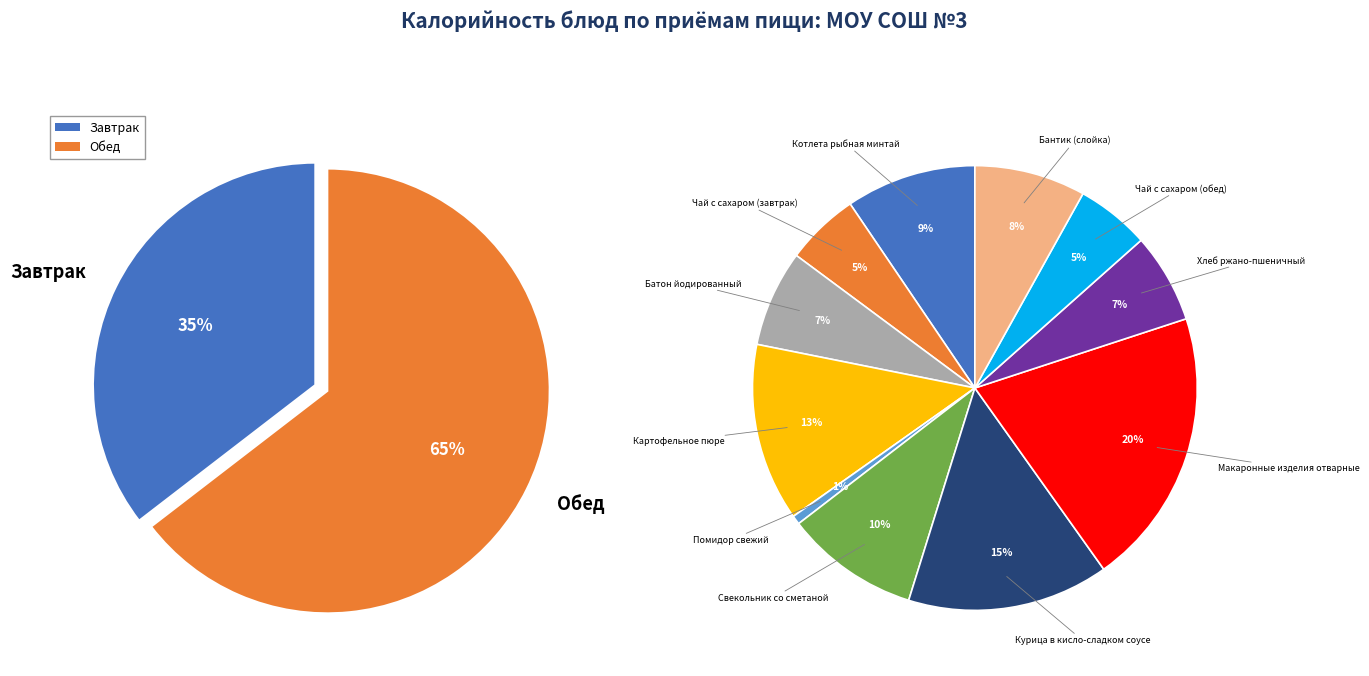

To the nearest percent, what is the average slice percentage?

9%